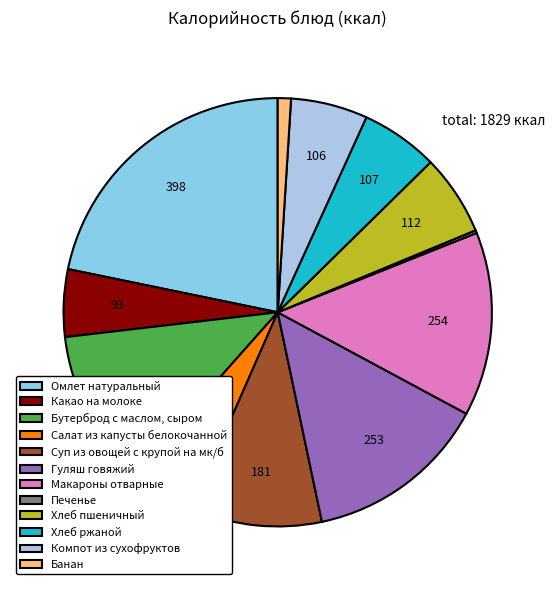

Combined, do Хлеб ржаной and Салат из капусты белокочанной account for over 50%?

No